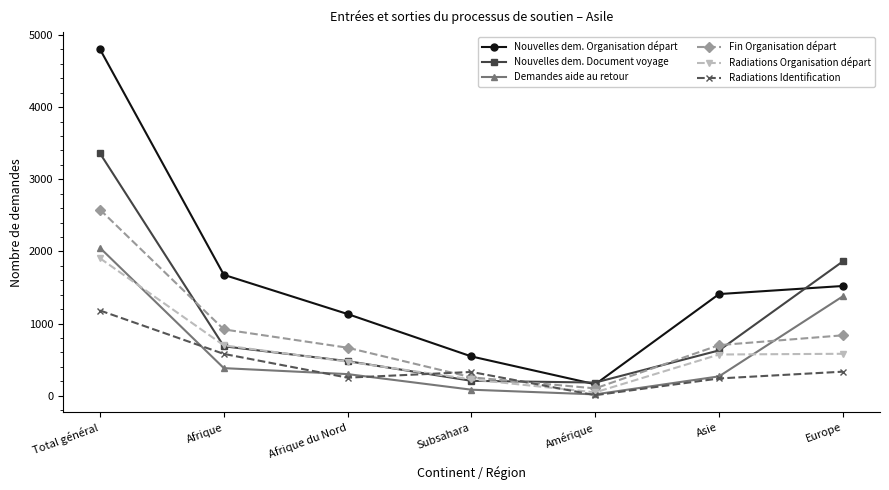

What is the sum of the Nouvelles dem. Document voyage values at Afrique and Subsahara?

891